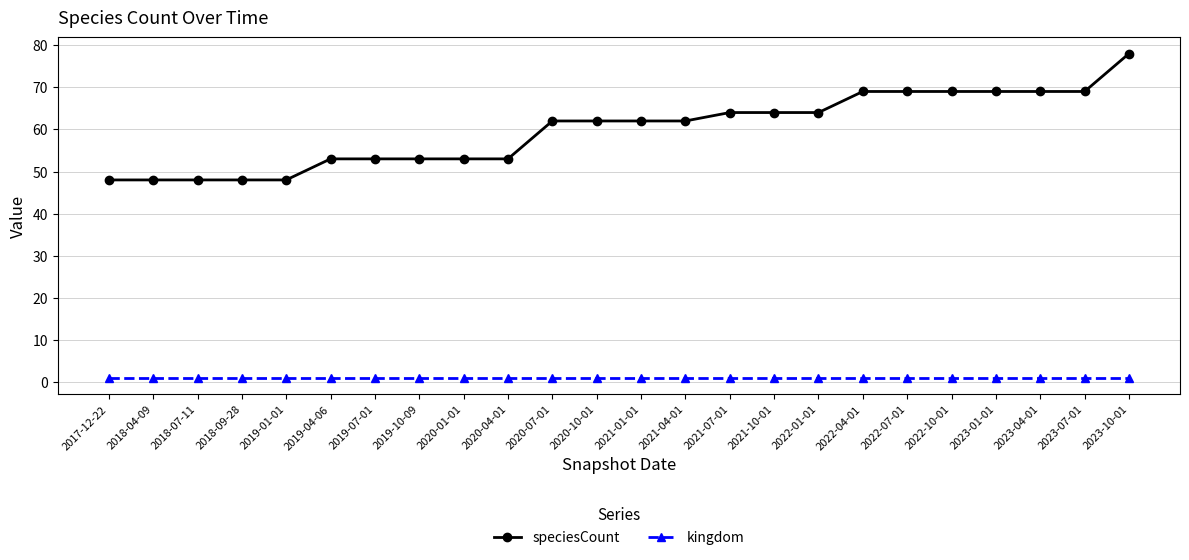

What is the label of the 4th point from the left?

2018-09-28